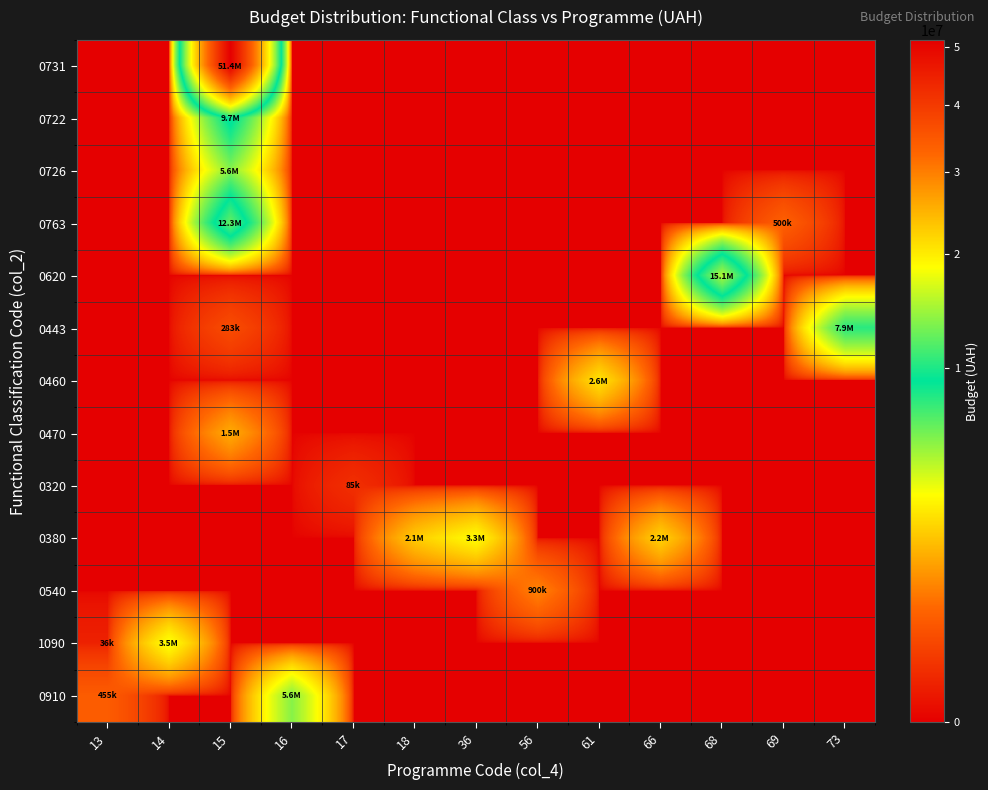

At how many categories does at least one series exceed 21506587?

1